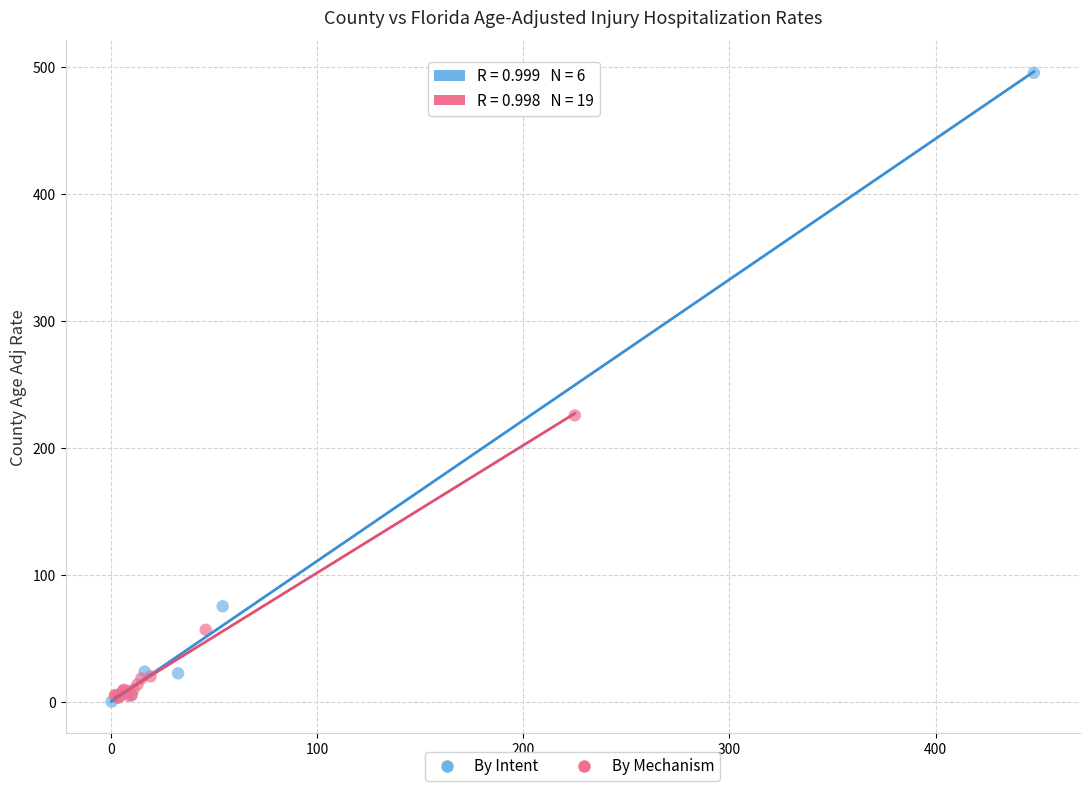

Which series reaches the maximum Y coordinate?

By Intent